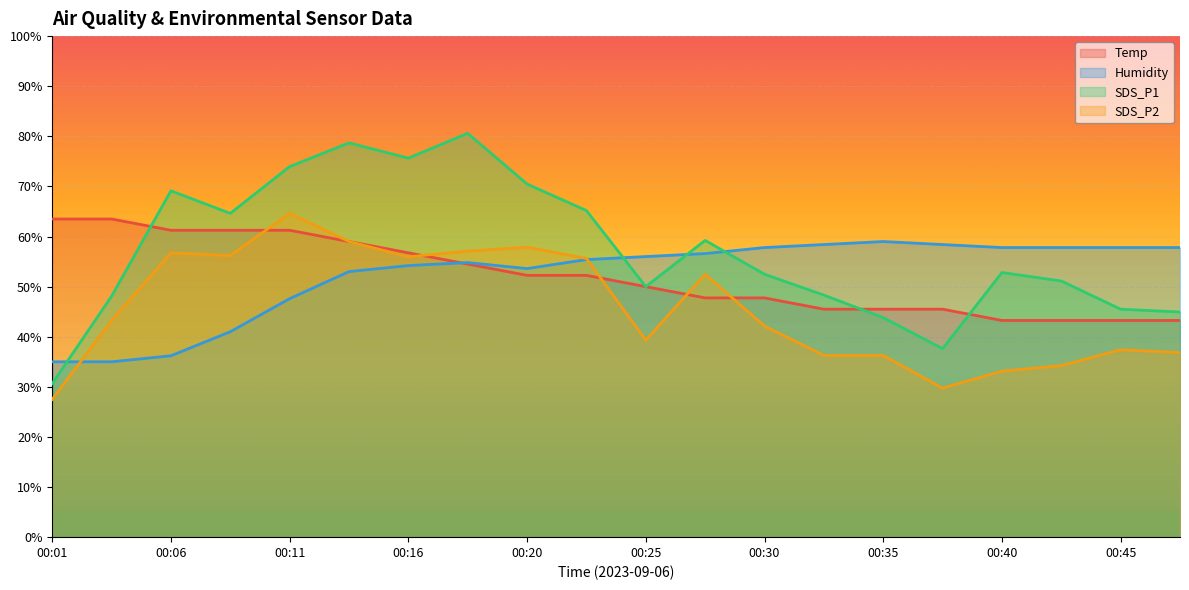

What is the value of the Humidity point at the 7th from the left?

54.2